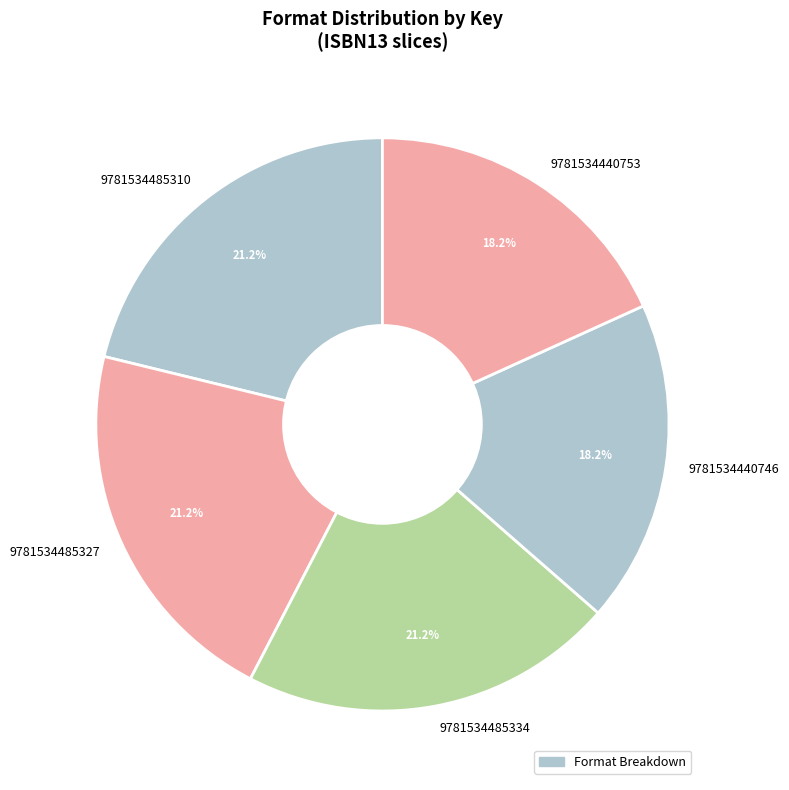

Which has a higher value, 9781534440746 or 9781534485310?

9781534485310